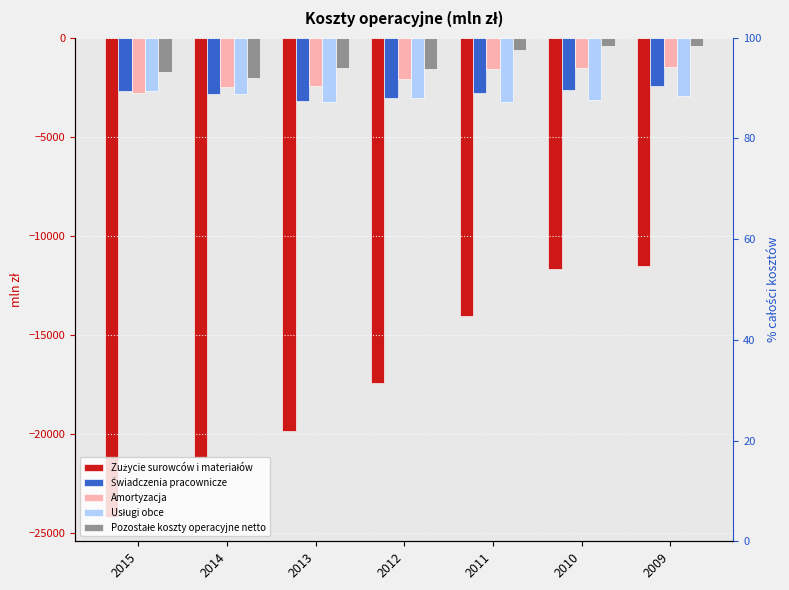

Read the Pozostałe koszty operacyjne netto value at 2011, to the nearest 10.

-640